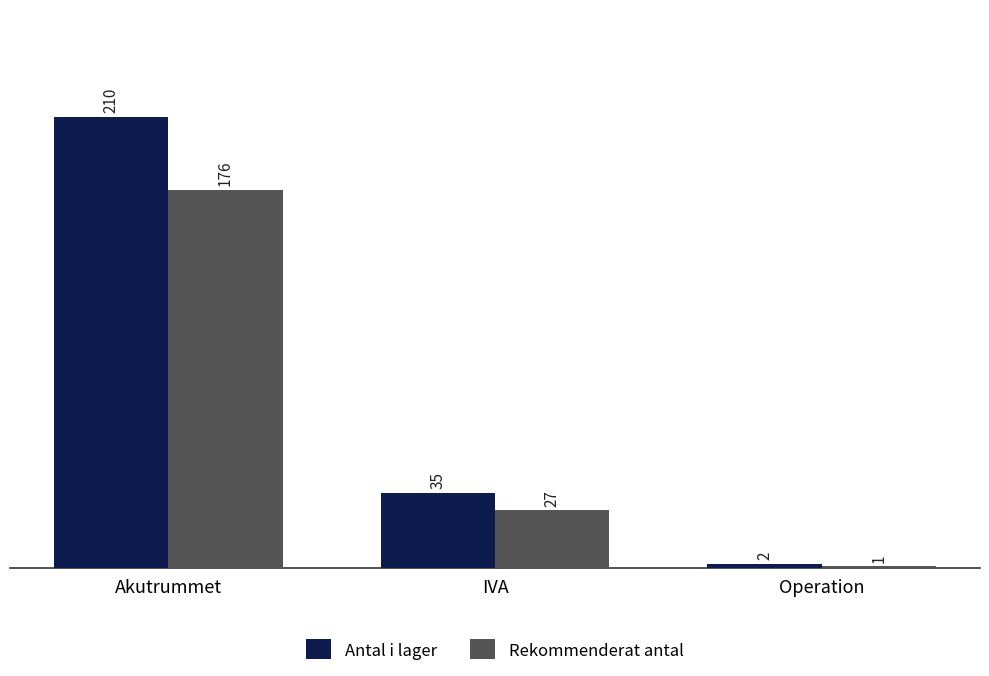

What is the average value of the Antal i lager series?

82